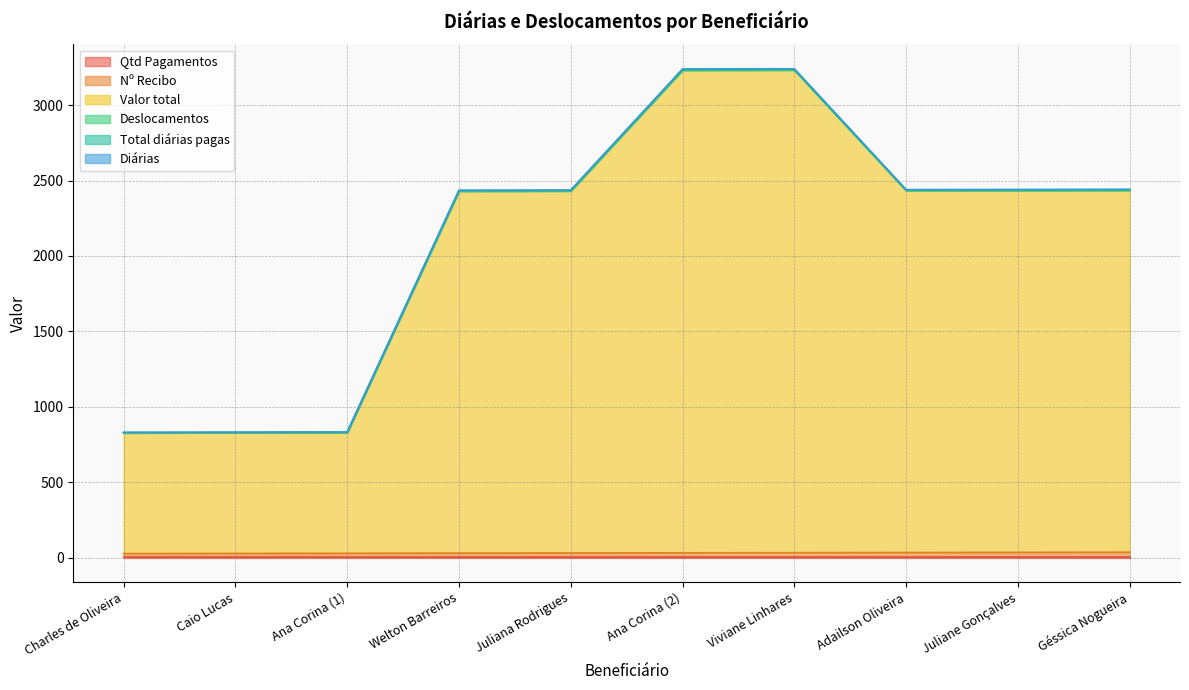

What is the difference between the Total diárias pagas values at Juliana Rodrigues and Ana Corina (1)?

1